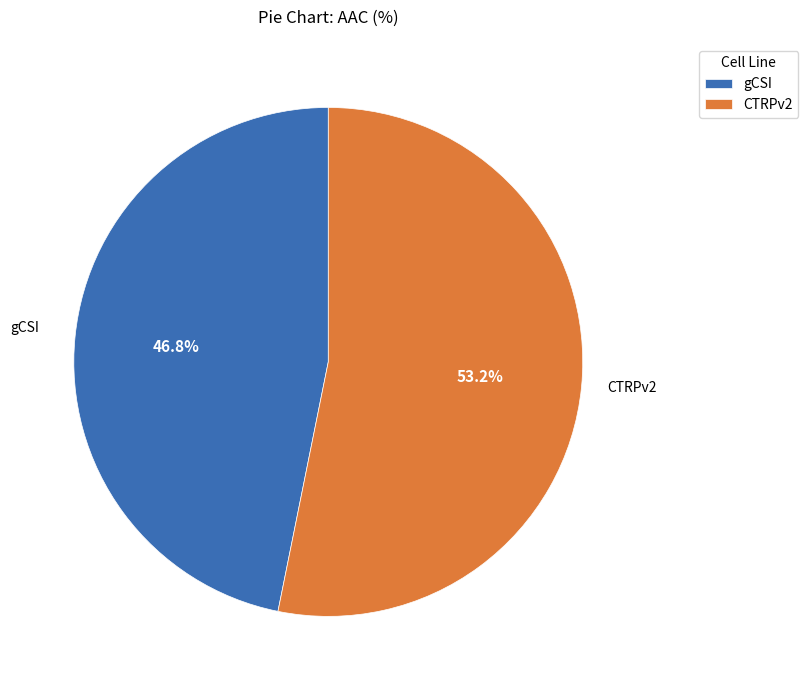

To the nearest percent, what portion does gCSI represent?

47%